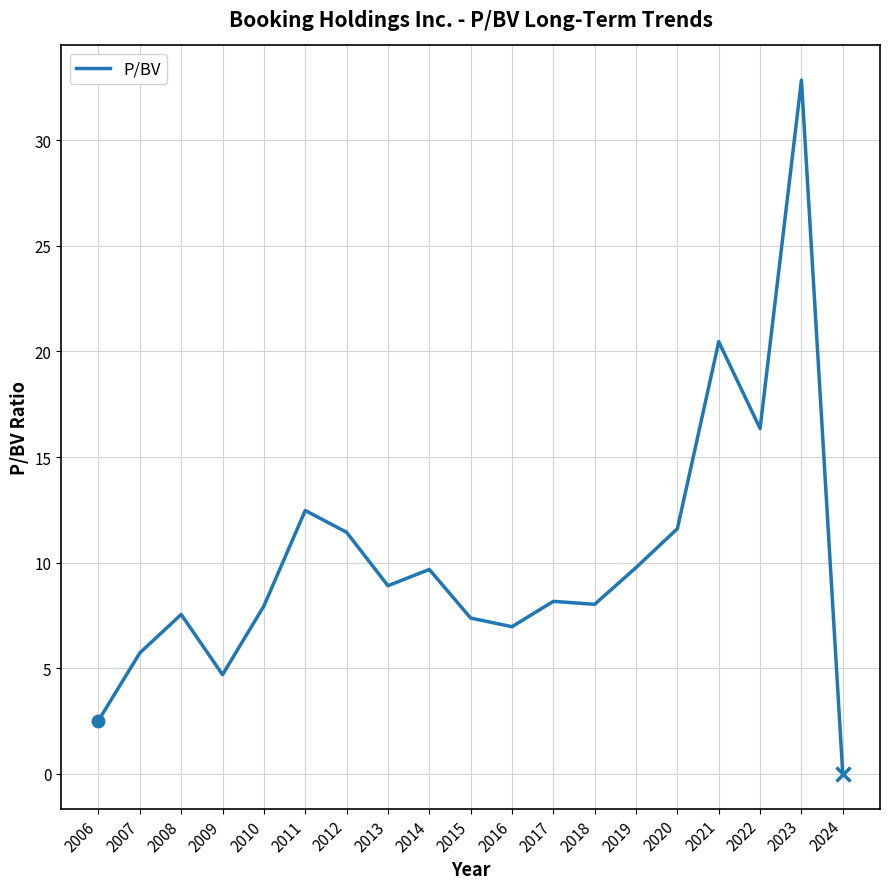

Which category has the lowest value across all series?

2024